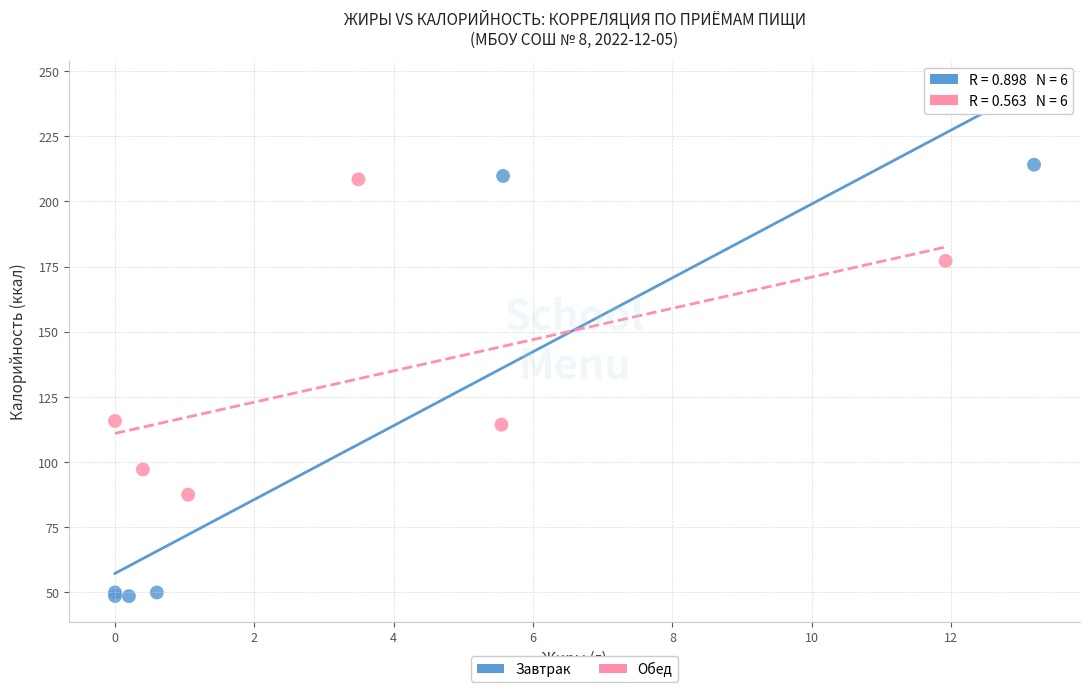

Which series has the widest spread of Y values?

Завтрак